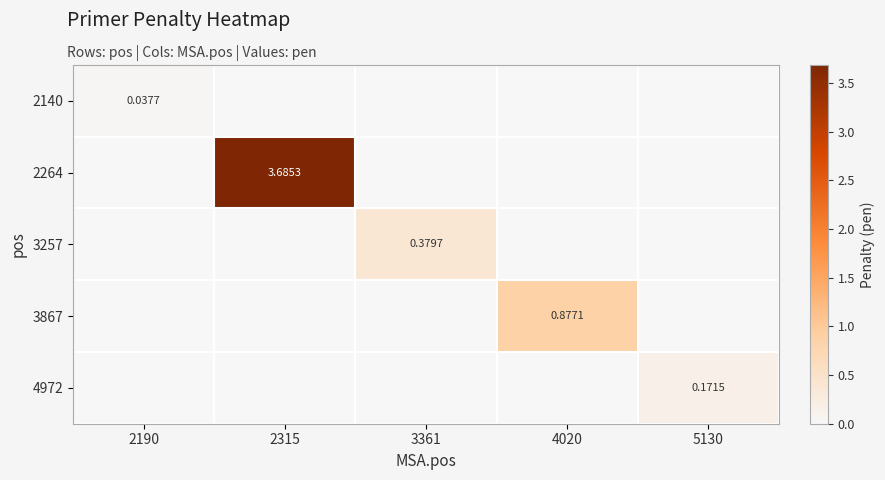

Rank the categories by 2264 value from lowest to highest.

2190, 3361, 4020, 5130, 2315